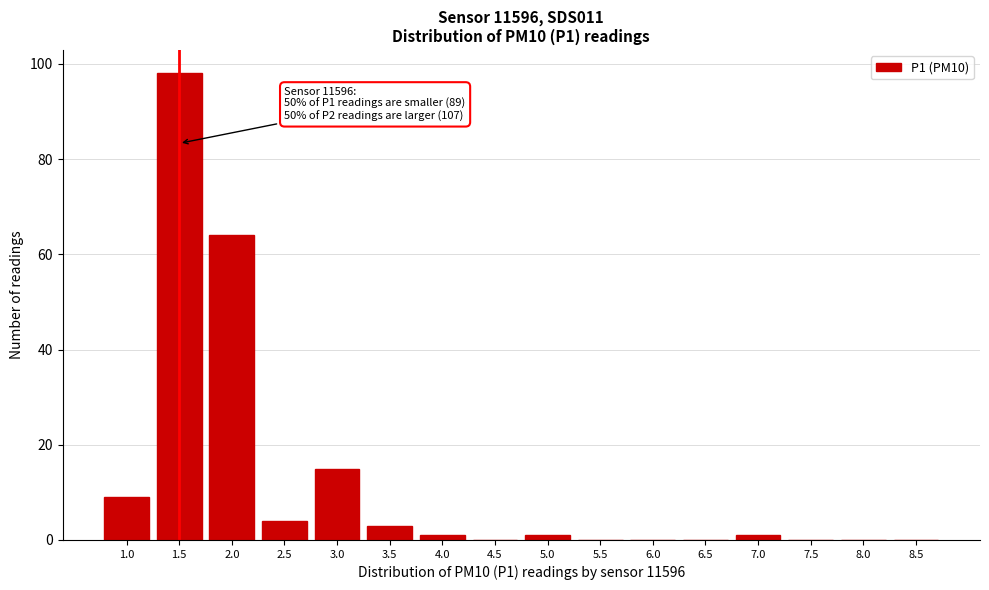

Reading left to right, list all the values displayed in this chart.

1.0=9	1.5=98	2.0=64	2.5=4	3.0=15	3.5=3	4.0=1	4.5=0	5.0=1	5.5=0	6.0=0	6.5=0	7.0=1	7.5=0	8.0=0	8.5=0